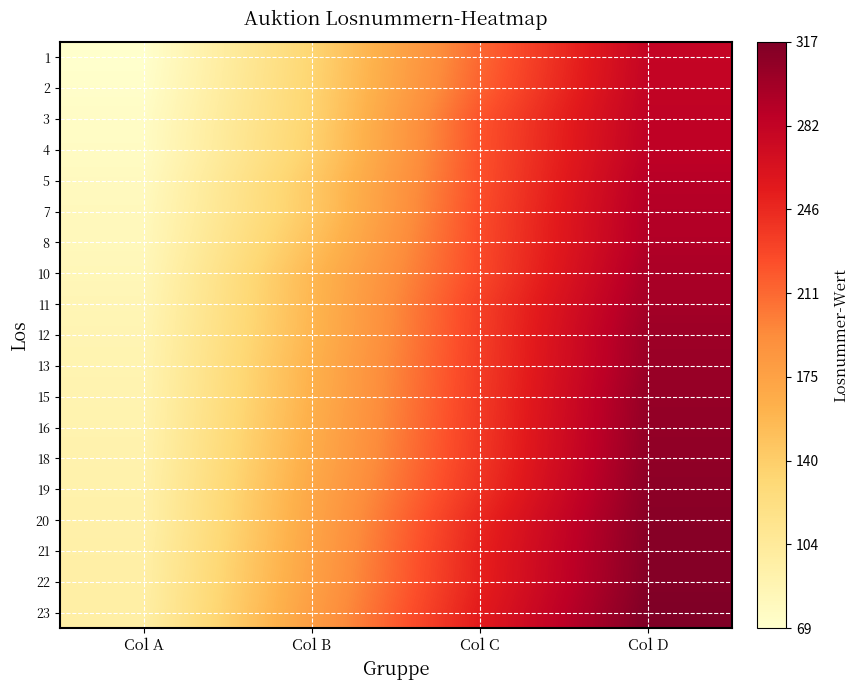

What is the greatest value displayed?

317